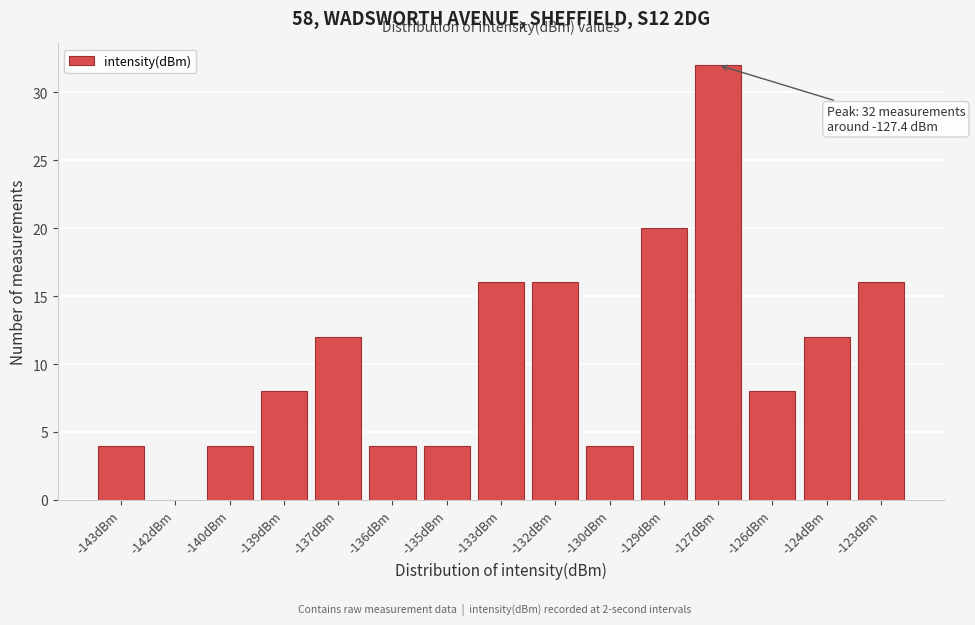

Reading left to right, what are all the values shown in this chart?

-143dBm=4	-142dBm=0	-140dBm=4	-139dBm=8	-137dBm=12	-136dBm=4	-135dBm=4	-133dBm=16	-132dBm=16	-130dBm=4	-129dBm=20	-127dBm=32	-126dBm=8	-124dBm=12	-123dBm=16